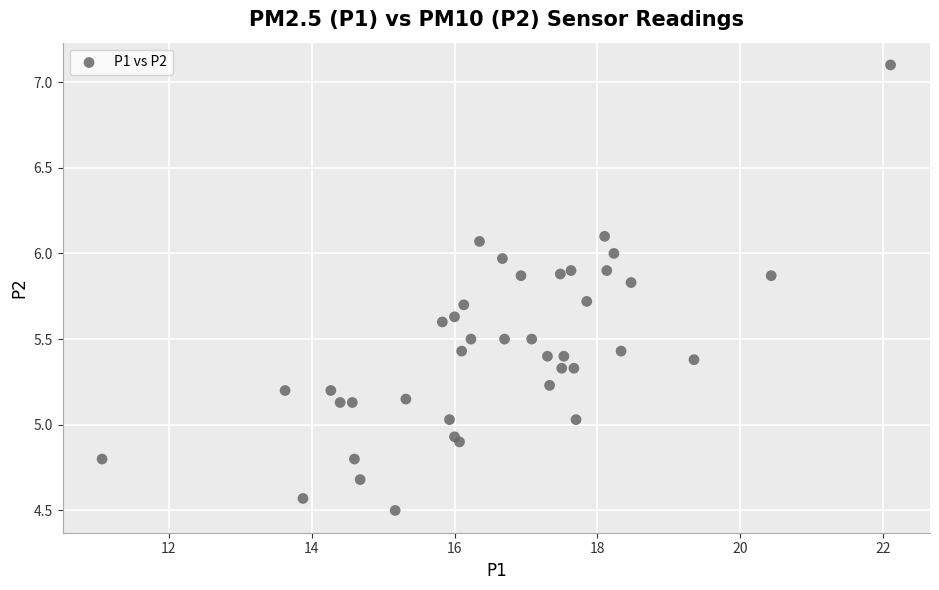

What is the range of X values (max minus min)?

11.0